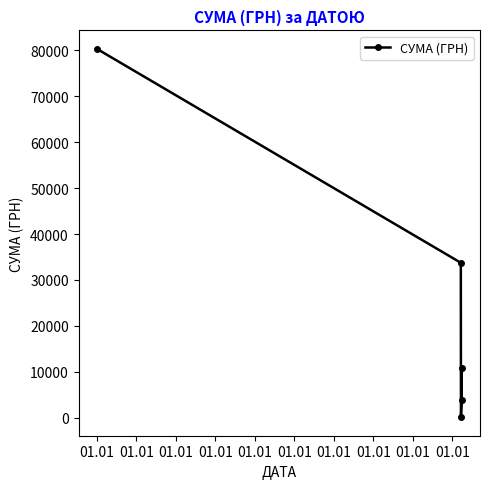

What is the sum of all values?

128929.6